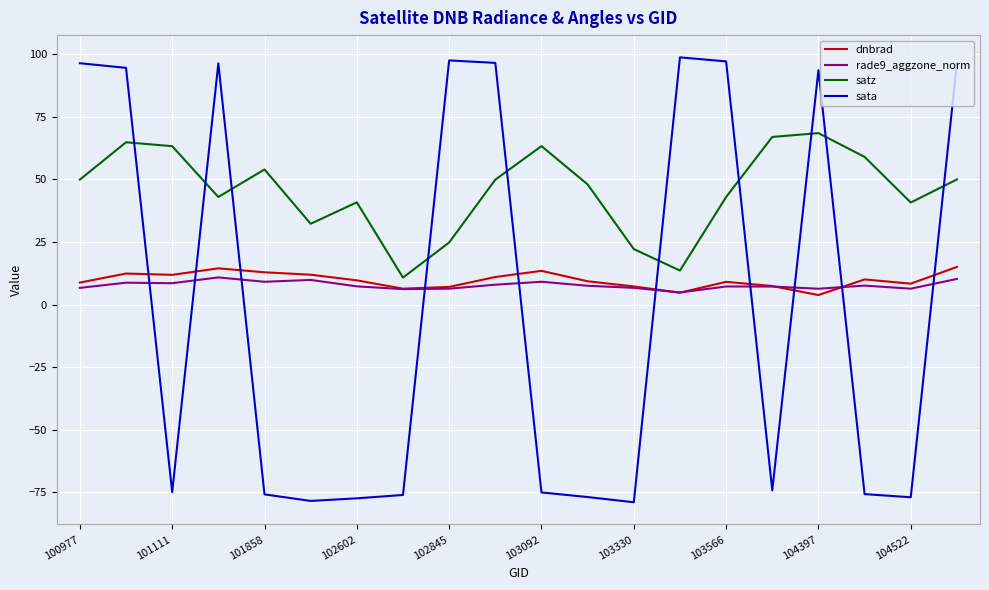

What is the minimum value for rade9_aggzone_norm?

4.8